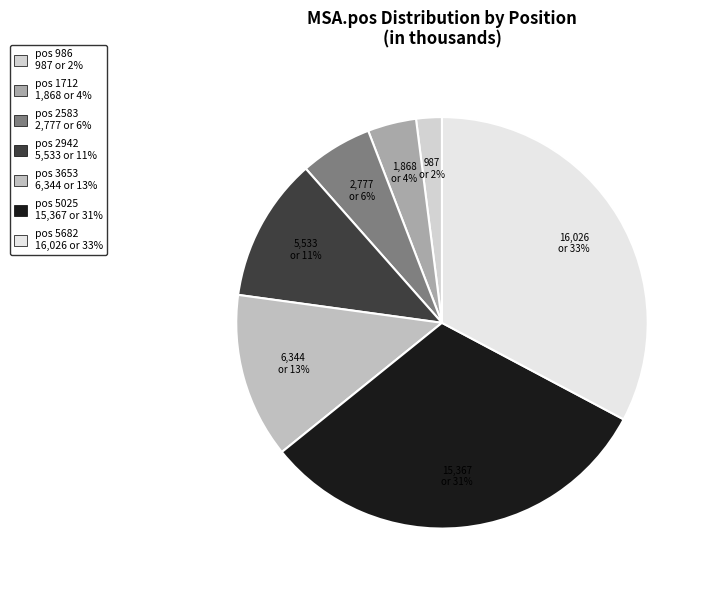

Which category has the smallest portion of the pie?

pos 986 987 or 2%